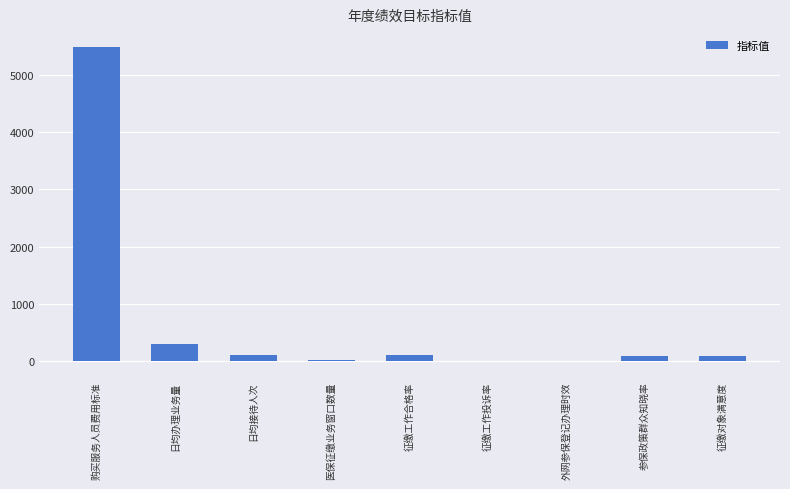

How many series are shown in this chart?

1